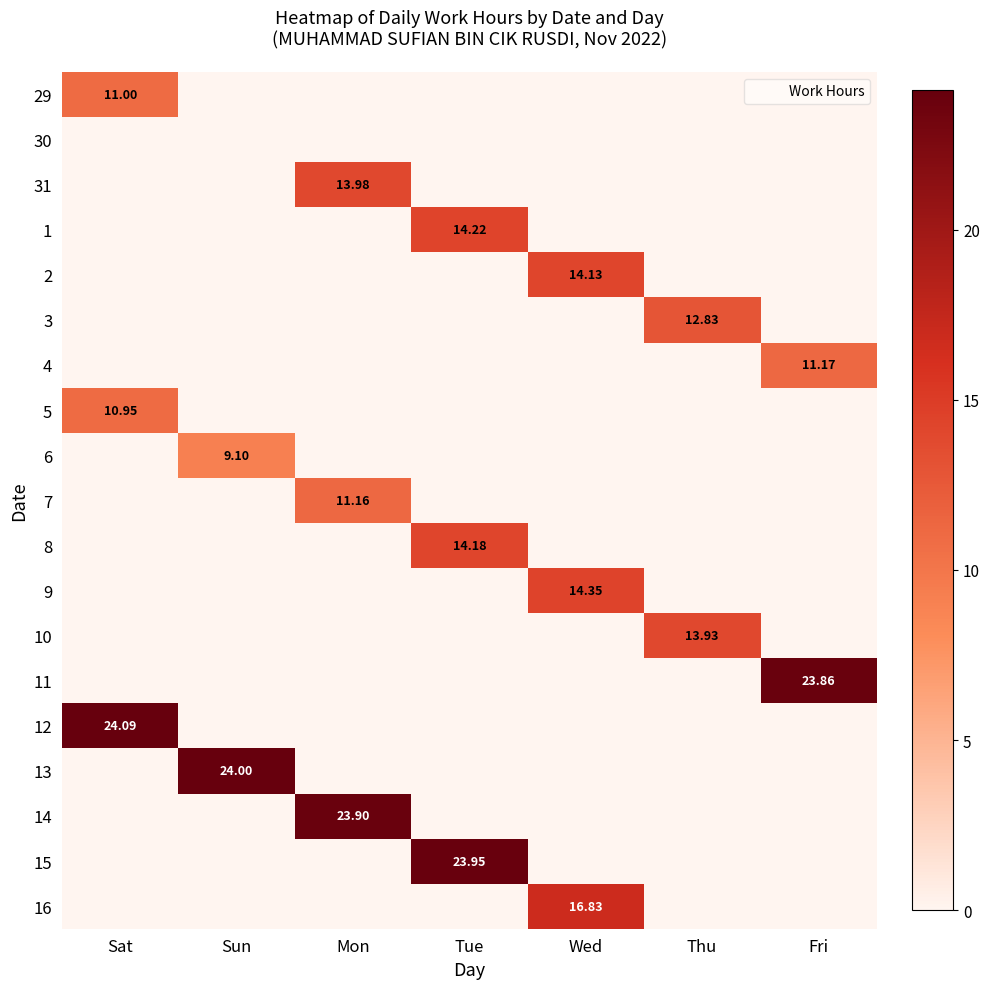

Read the 4 value at Fri.

11.2